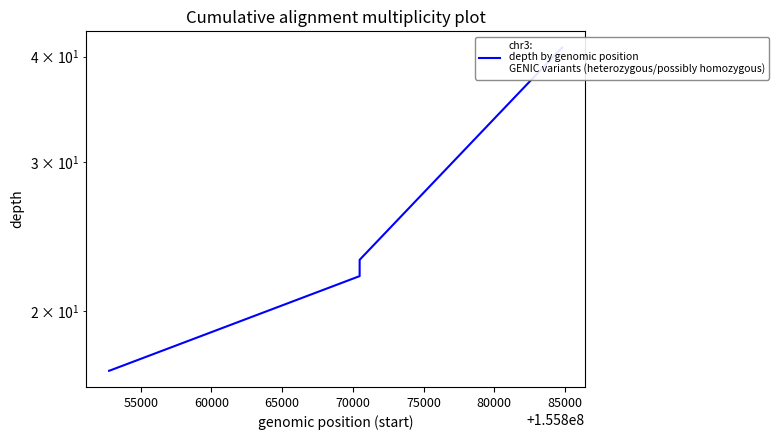

At which label is the value closest to 29?

75000